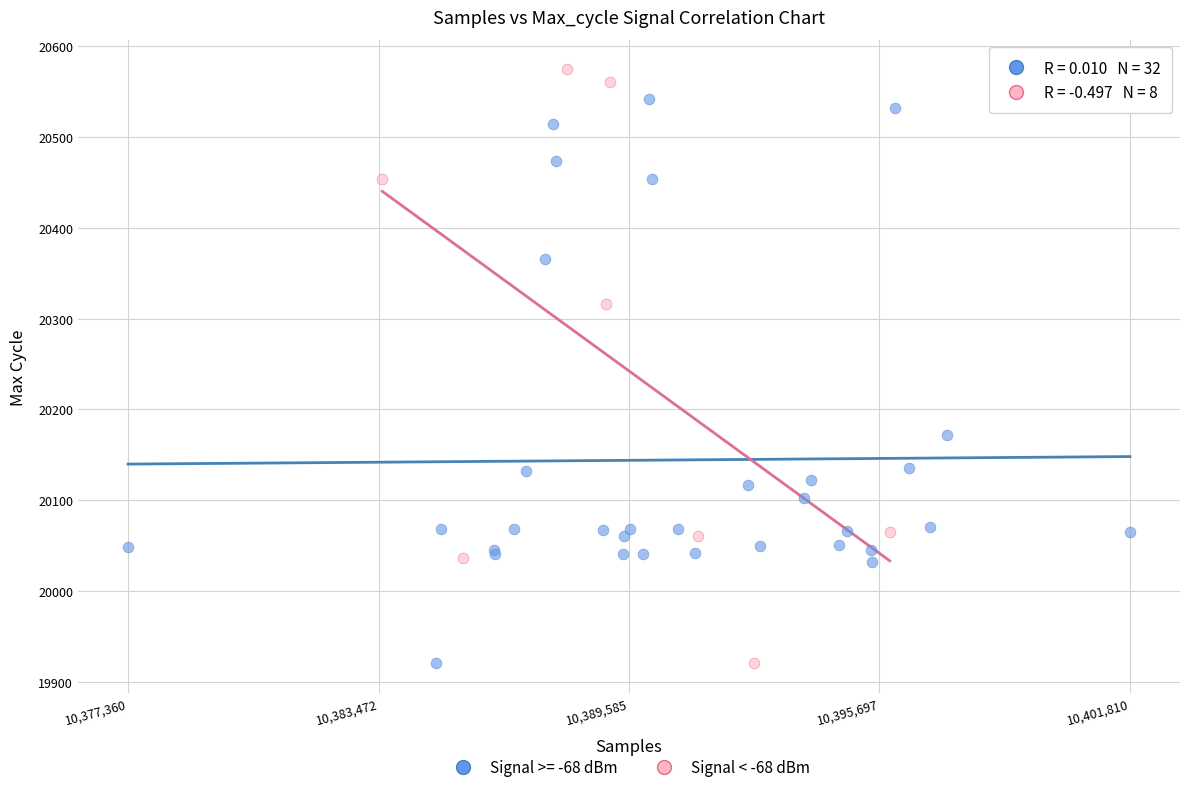

Which series contains the highest Y value?

Signal < -68 dBm